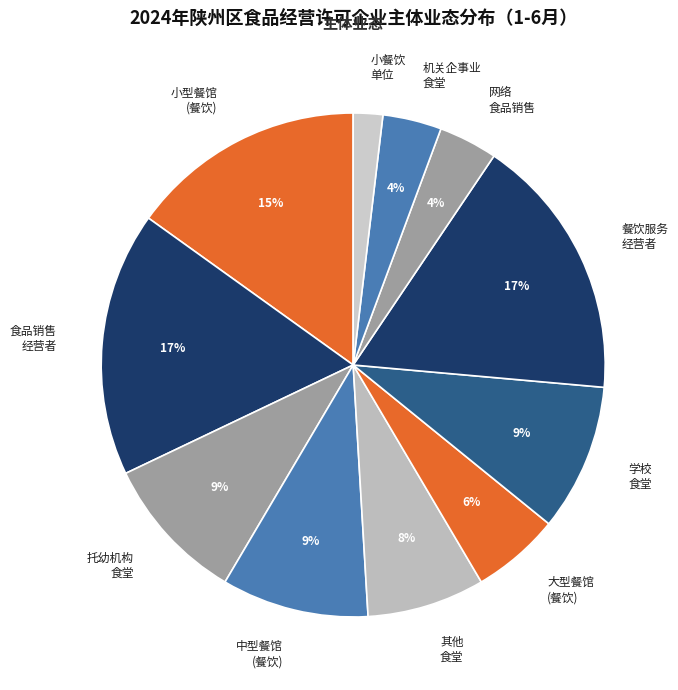

Which category has the smallest portion of the pie?

小餐饮 单位